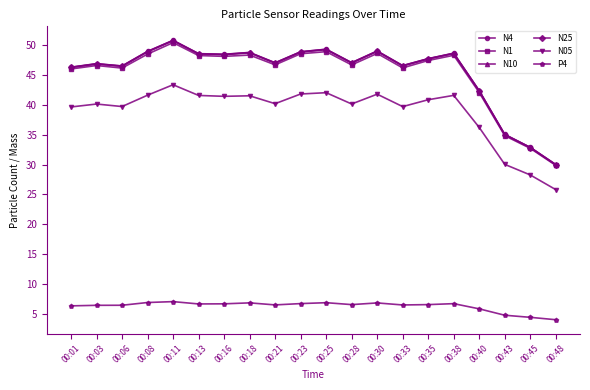

The N25 series shows 48.5 at 00:13. True or false?

True